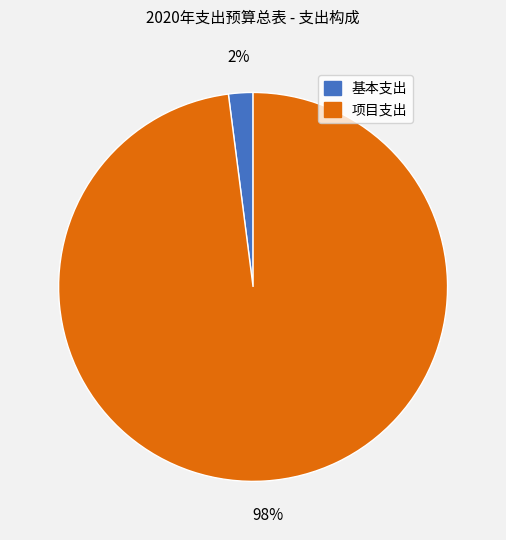

To the nearest percent, what is the difference between the 项目支出 and 基本支出 slice percentages?

96%